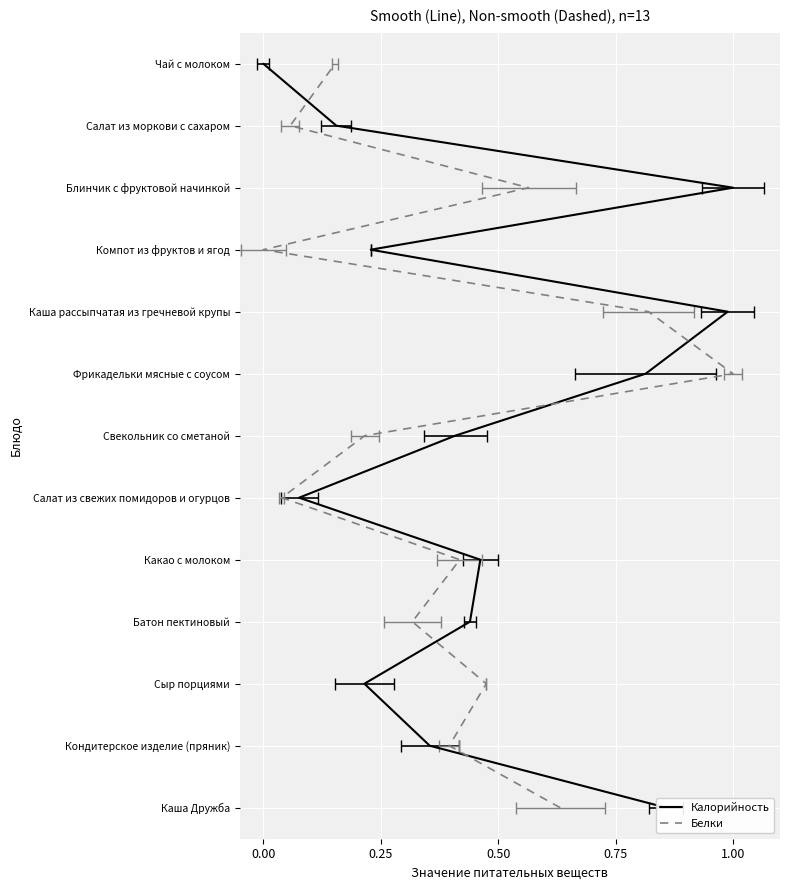

What are all the series names shown in the legend?

Калорийность, Белки